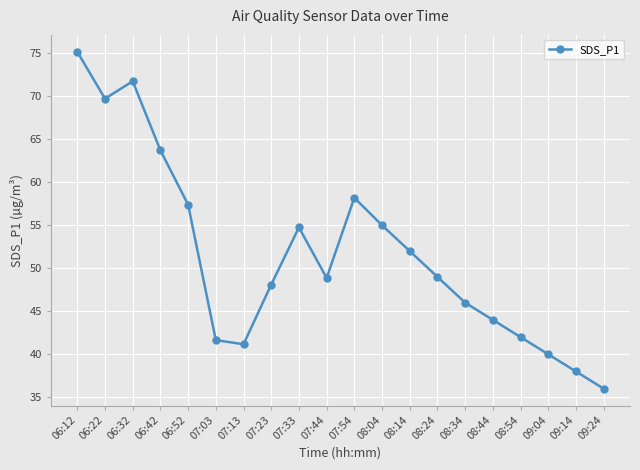

True or false: the data shows 41.2 at 07:13.

True